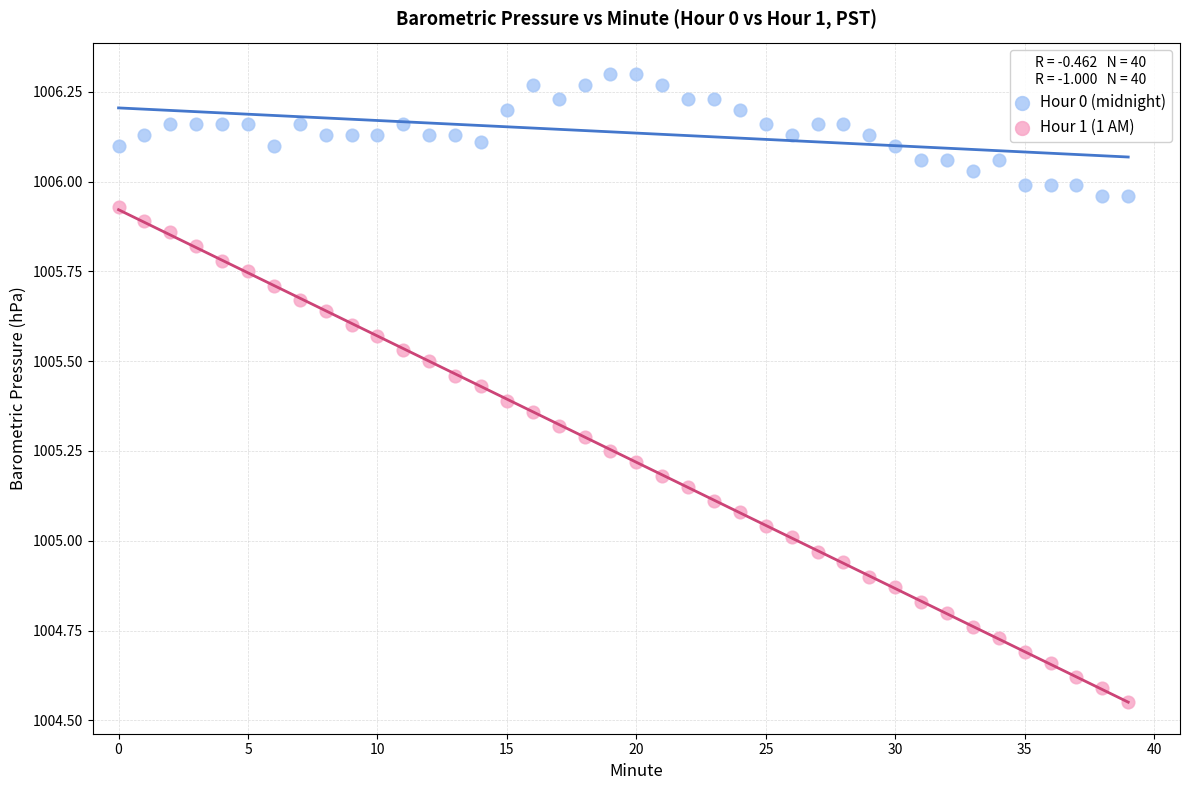

What are all the series names shown in the legend?

Hour 0 (midnight), Hour 1 (1 AM)